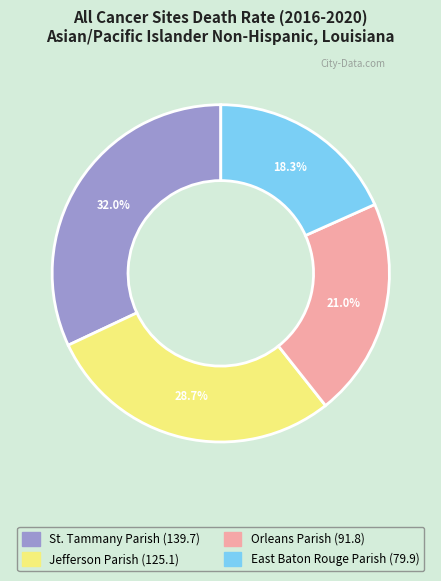

How many slices are in this pie chart?

4